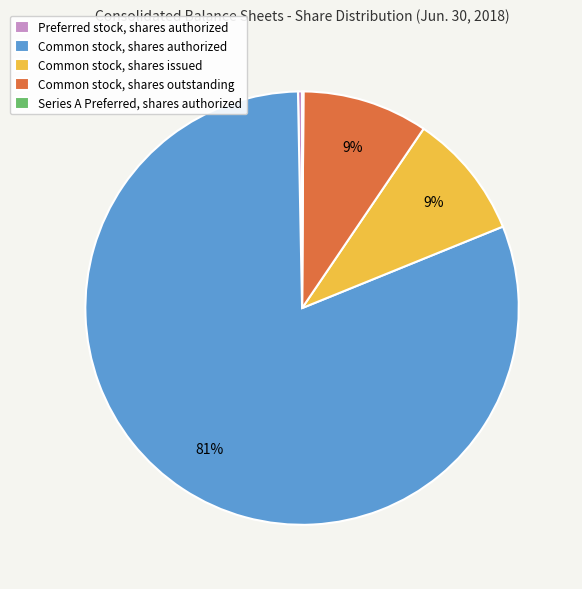

Does Common stock, shares authorized account for over 50% of the chart?

Yes